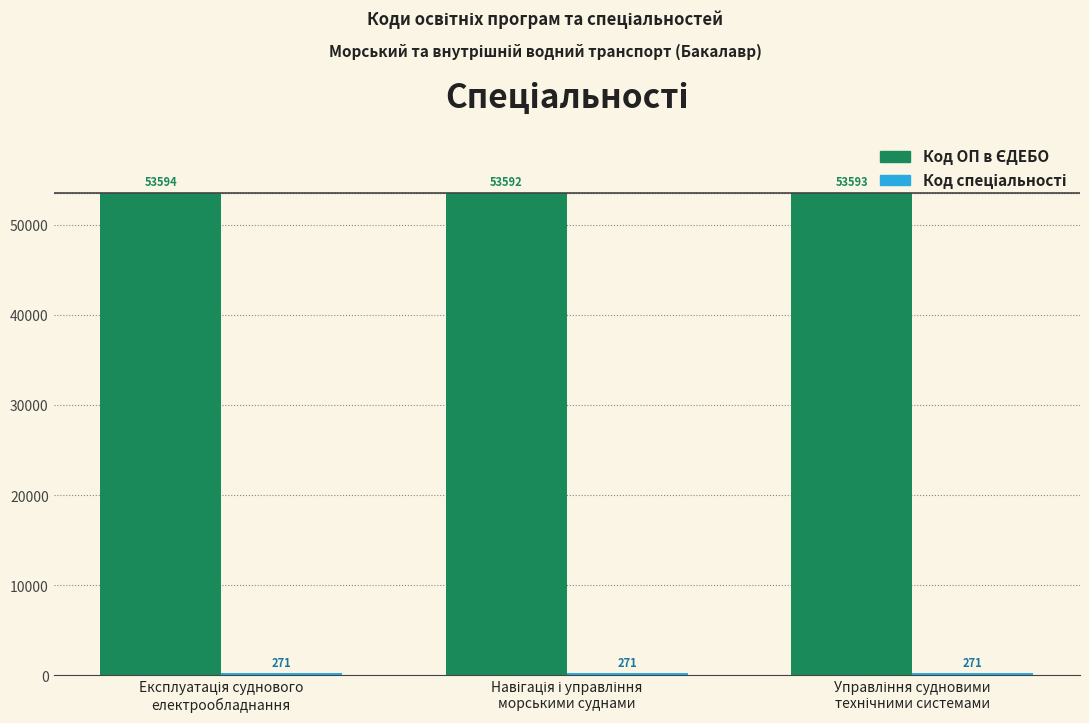

What is the maximum value shown in the chart?

53594